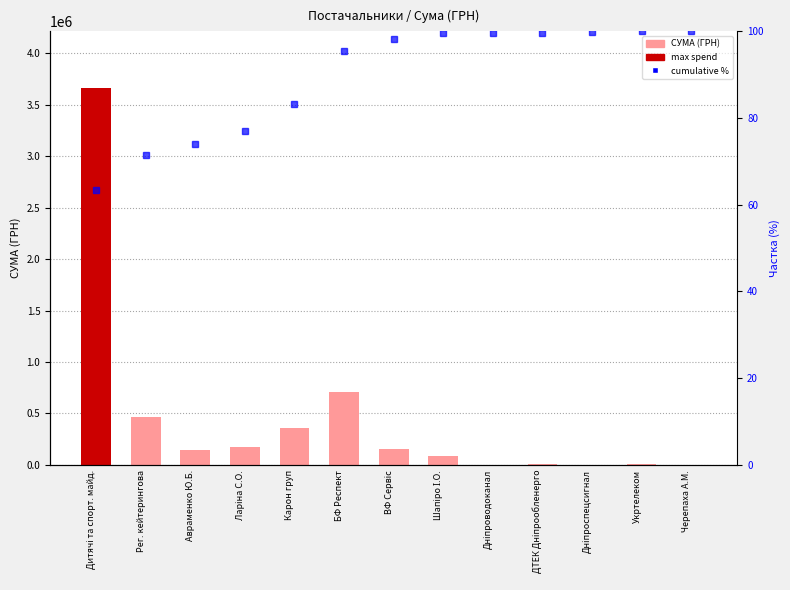

How many groups of bars are there?

13